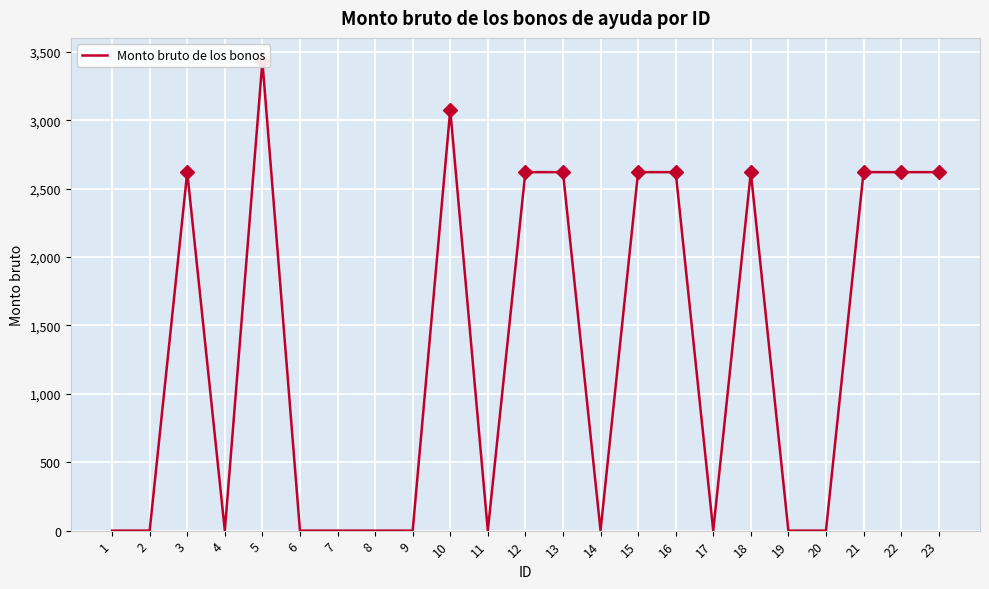

What is the greatest value displayed?

3431